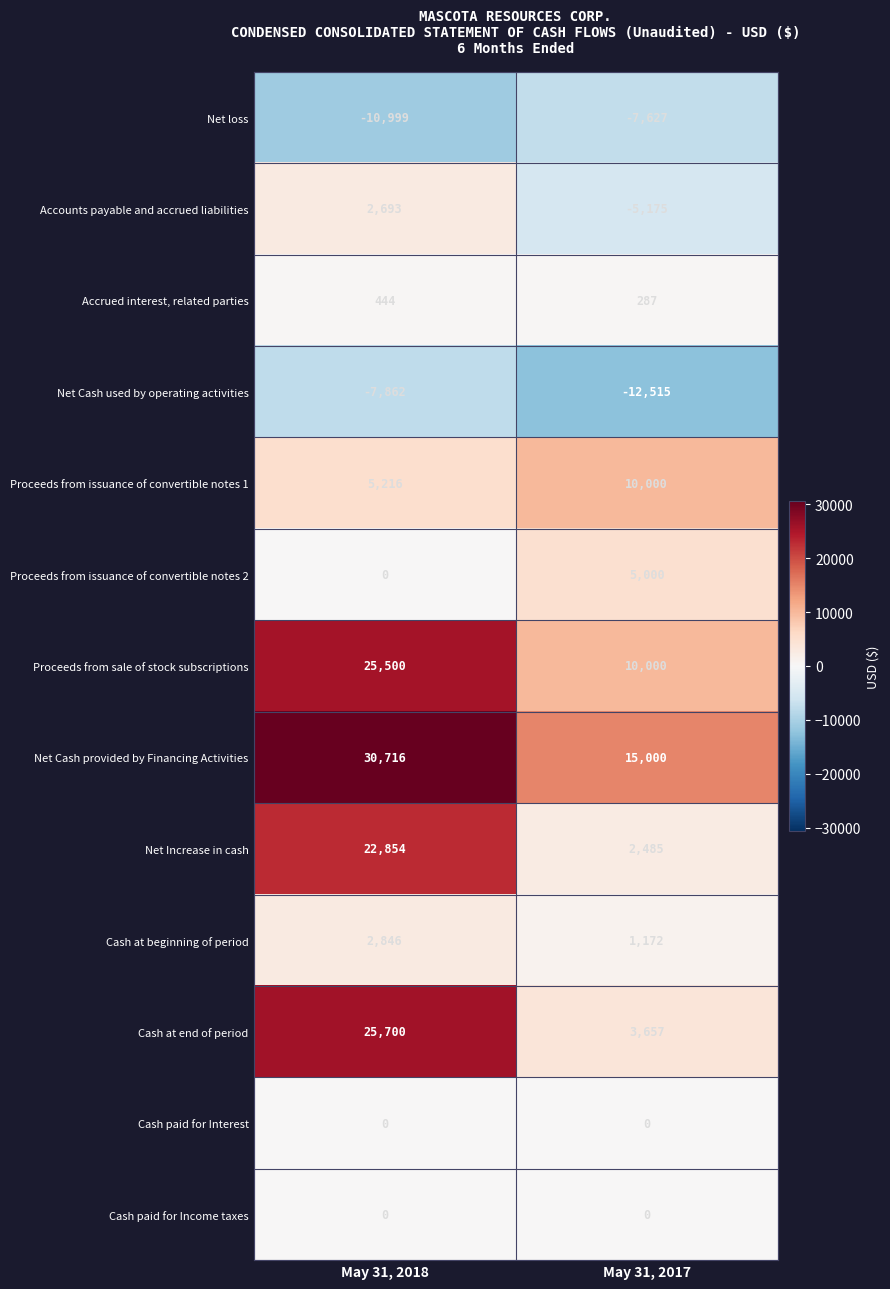

Is it true that Accounts payable and accrued liabilities equals 2693 at May 31, 2018?

True